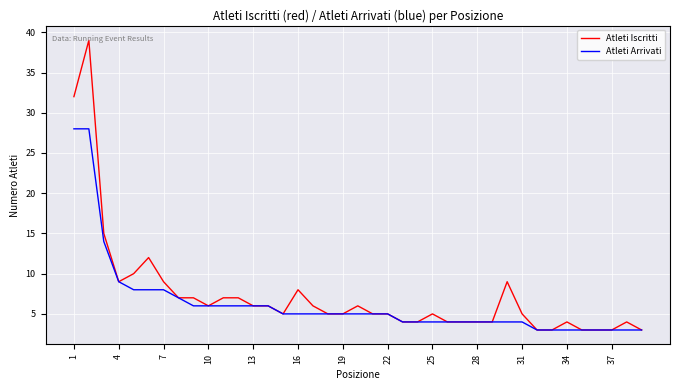

How many distinct data groups are displayed?

2